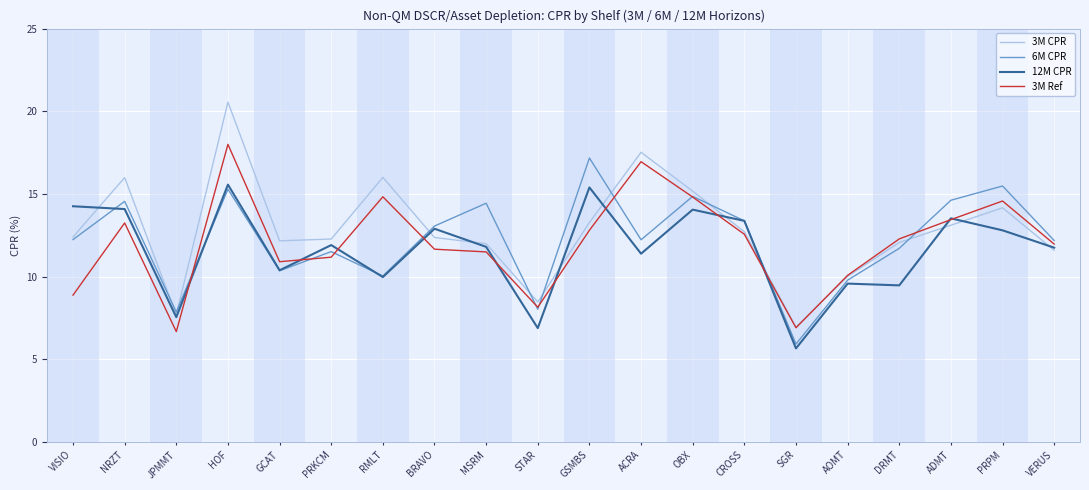

At which category is the sum across all series the highest?

HOF